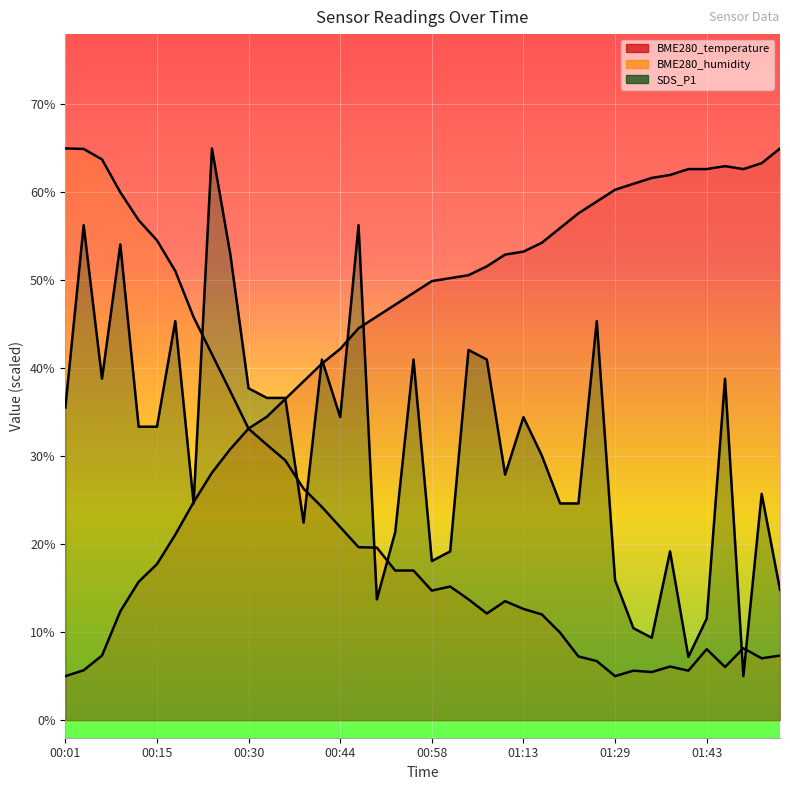

What is the minimum value shown in the chart?

5.0